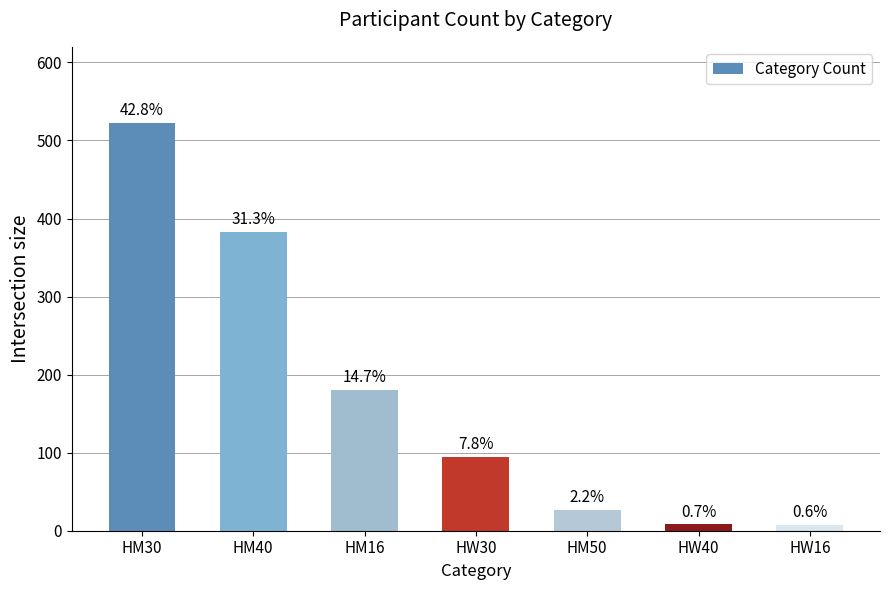

What is the smallest value displayed?

7